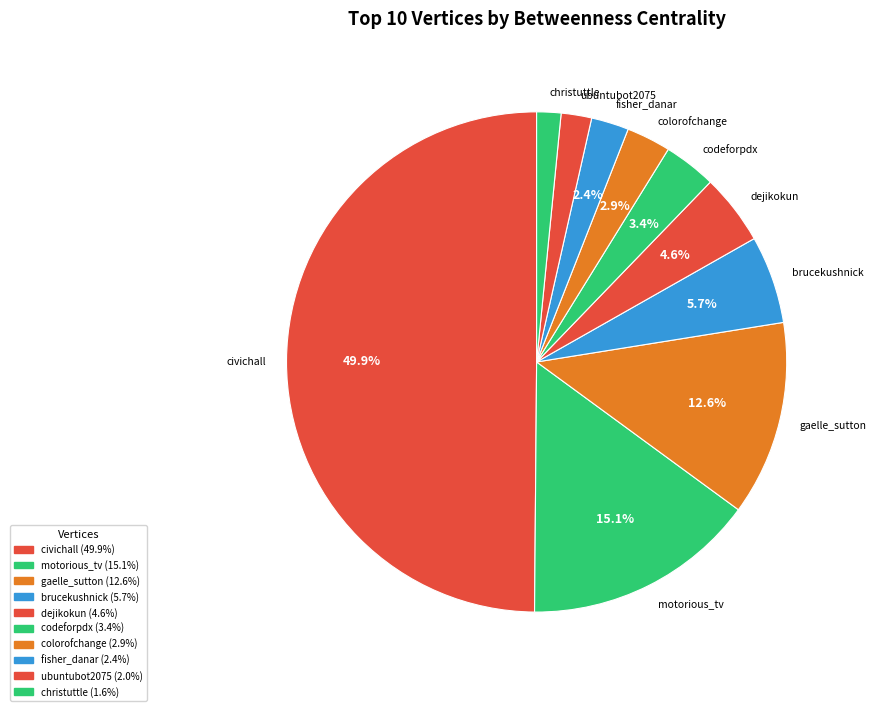

Is there any slice that represents more than half of the pie?

No